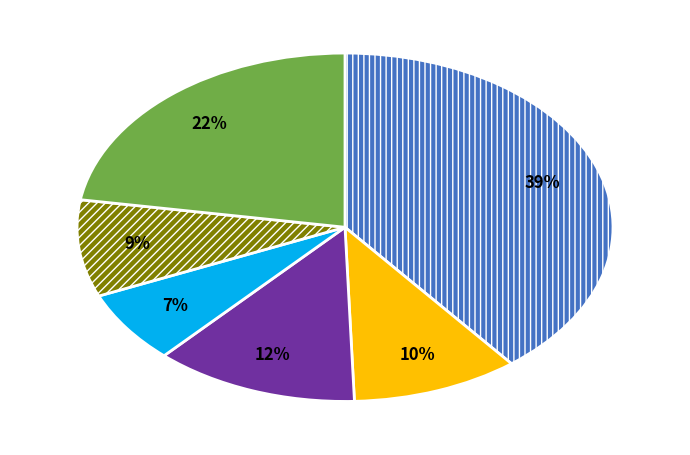

To the nearest percent, what is the average slice percentage?

17%